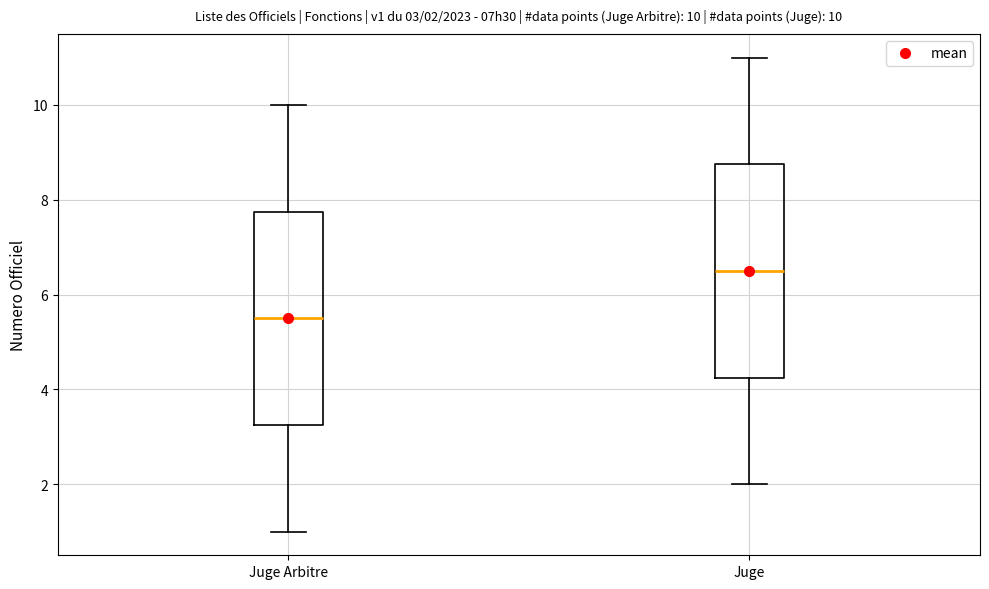

Which box has the lowest median line?

Juge Arbitre